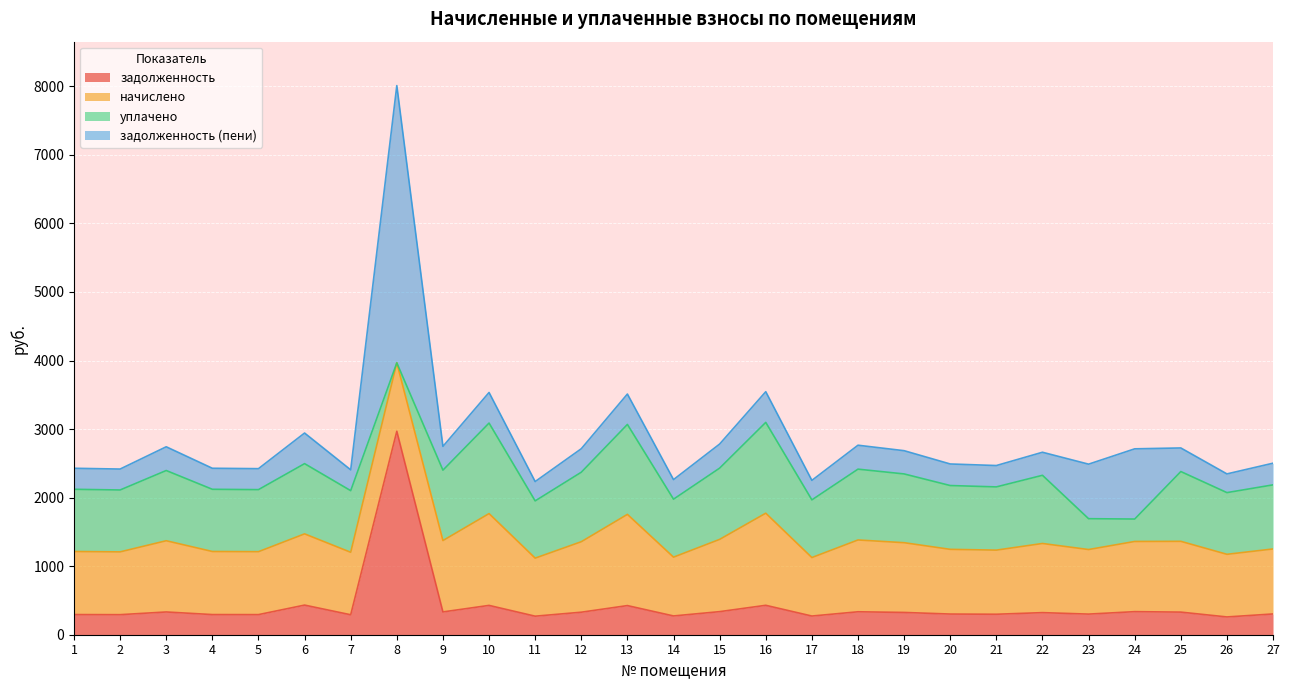

Which series changed the most between 10 and 27?

начислено